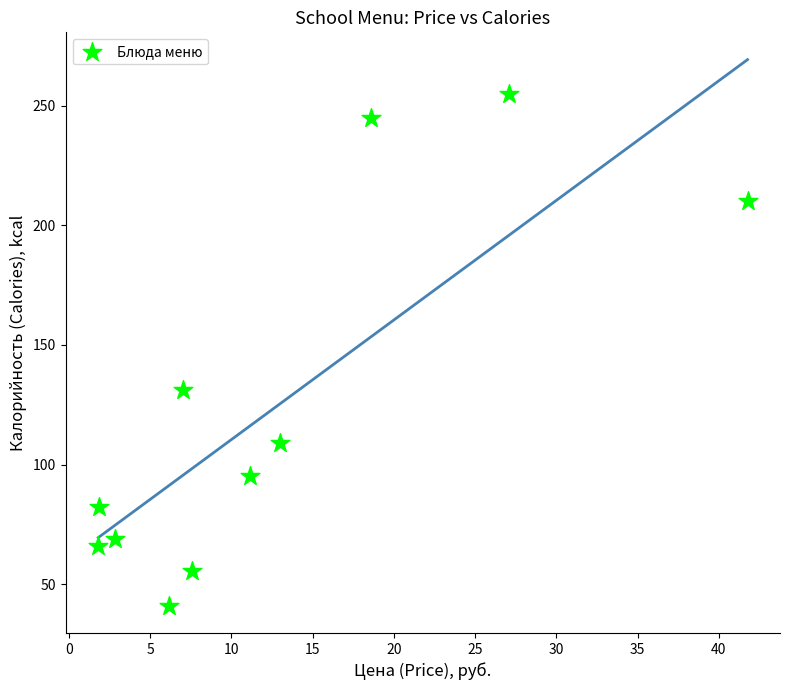

What is the range of Y values (max minus min)?

214.0